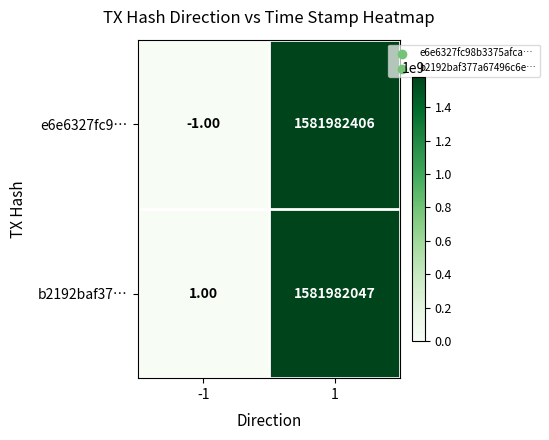

Which label corresponds to the smallest value in the chart?

-1